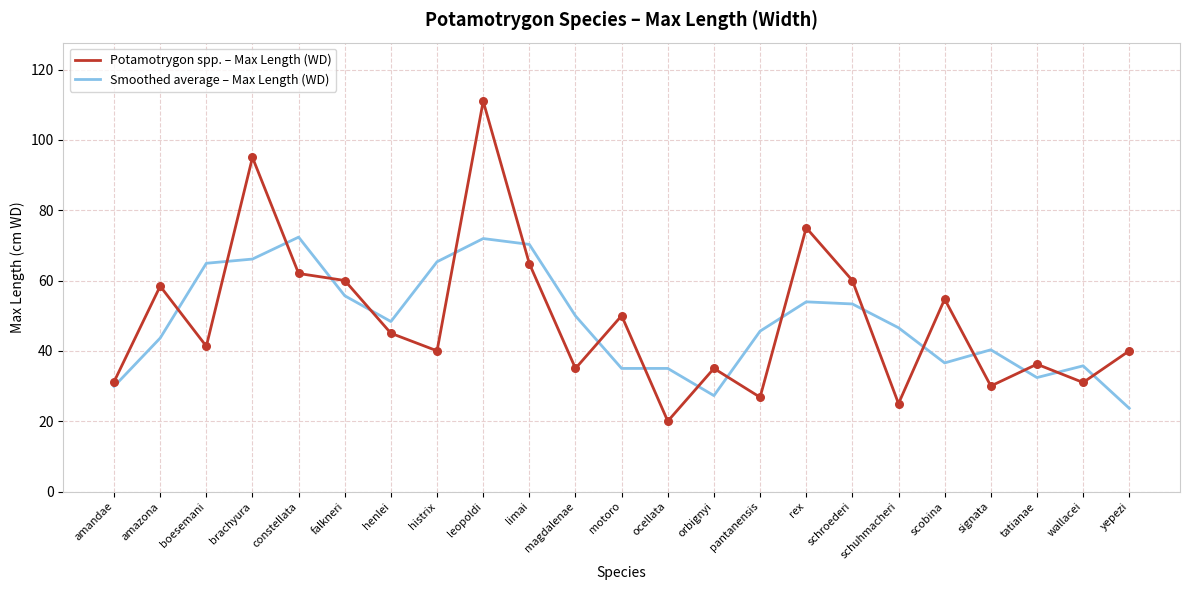

Is the value of Potamotrygon spp. – Max Length (WD) at ocellata greater than the value of Smoothed average – Max Length (WD) at motoro?

No